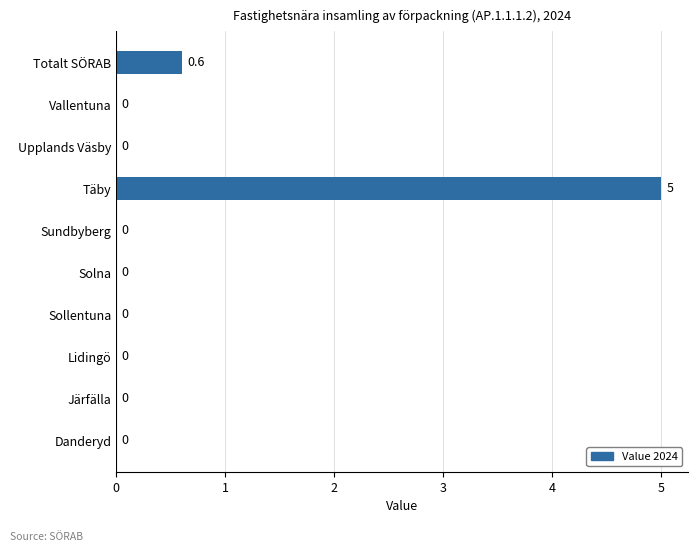

Are the bars horizontal?

Yes